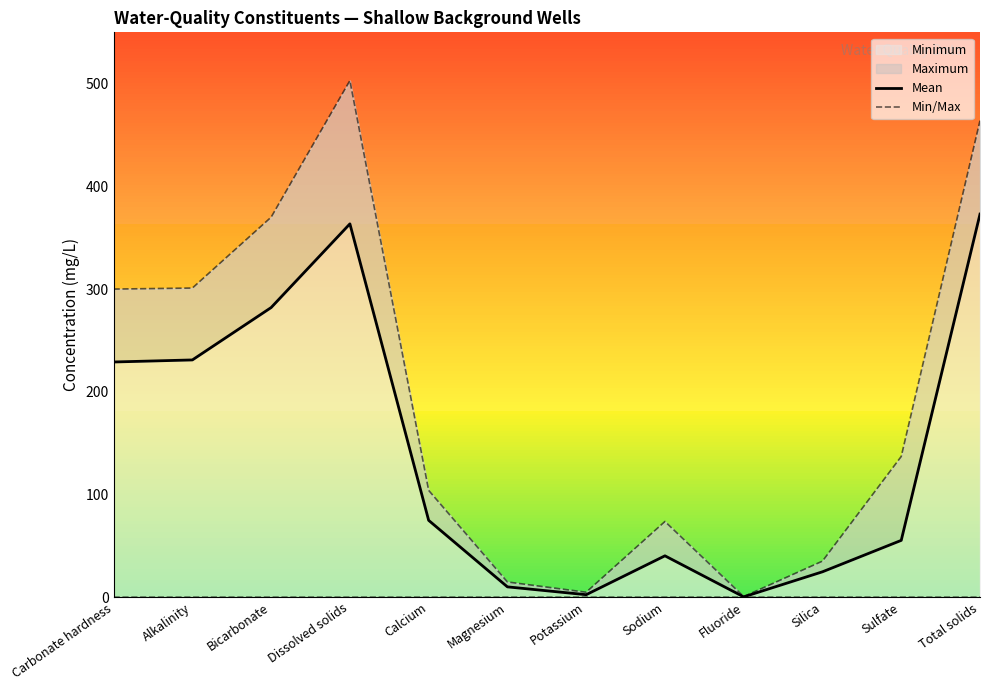

In Mean, how many points are higher than both neighbors (excluding endpoints)?

2